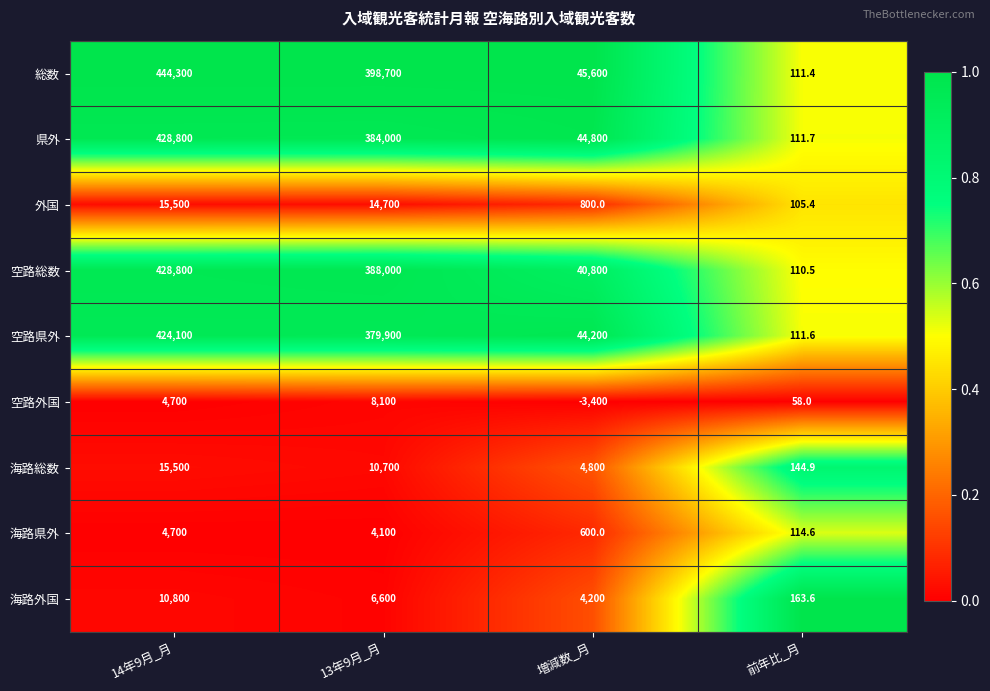

How many data points does each series have?

4